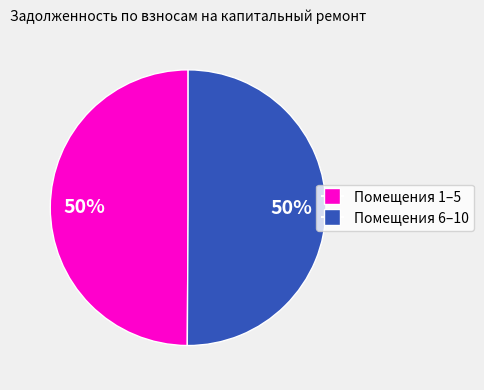

True or false: Помещения 6–10 accounts for 64% of the total.

False